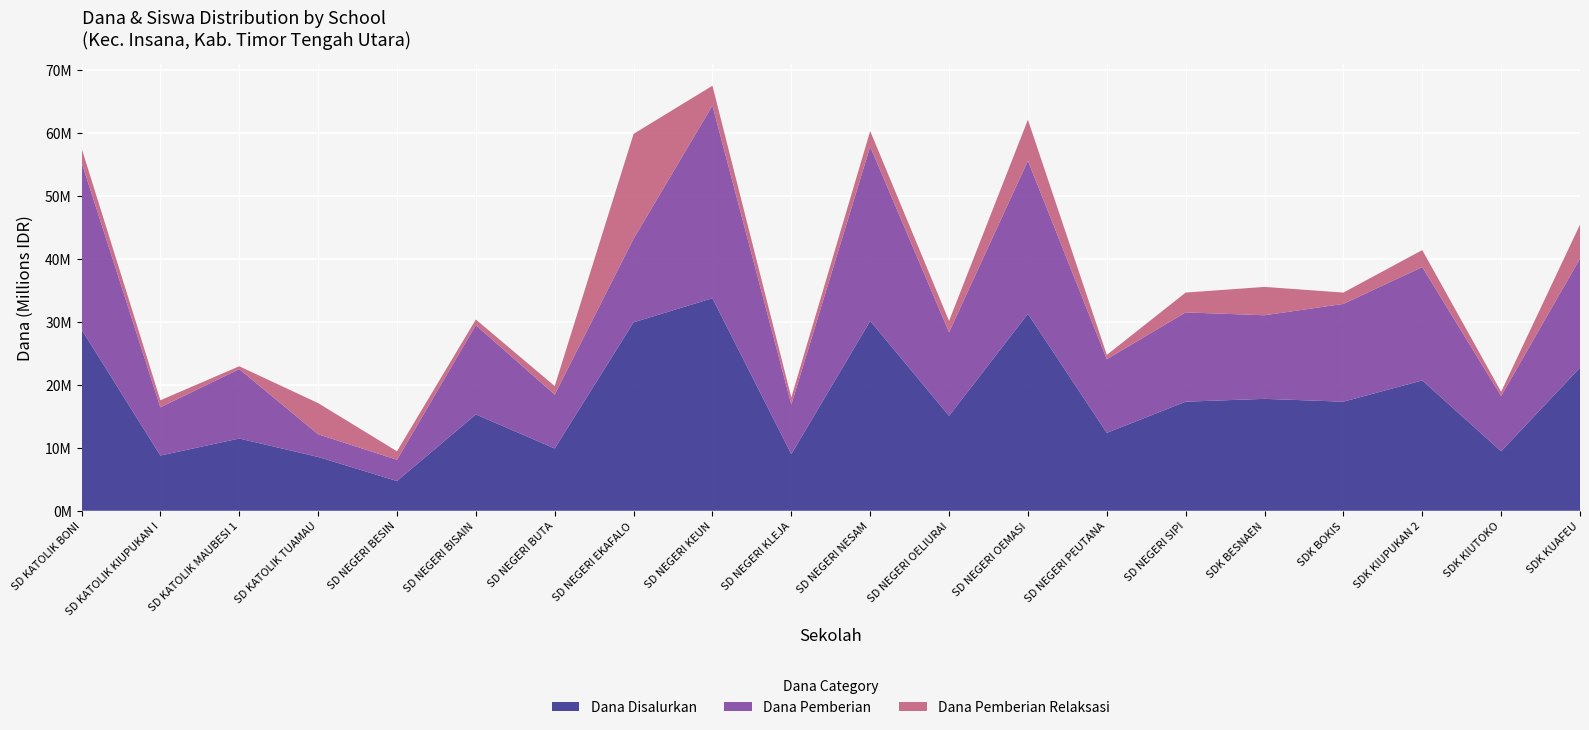

What are all the series names shown in the legend?

Dana Disalurkan, Dana Pemberian, Dana Pemberian Relaksasi